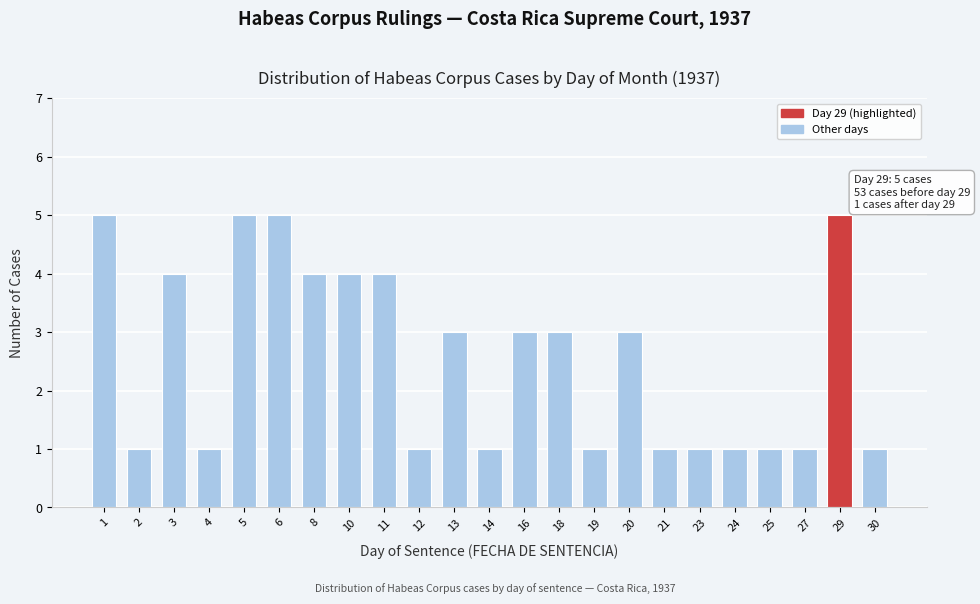

Reading right to left, what are all the values shown in this chart?

1	5	1	1	1	1	1	3	1	3	3	1	3	1	4	4	4	5	5	1	4	1	5